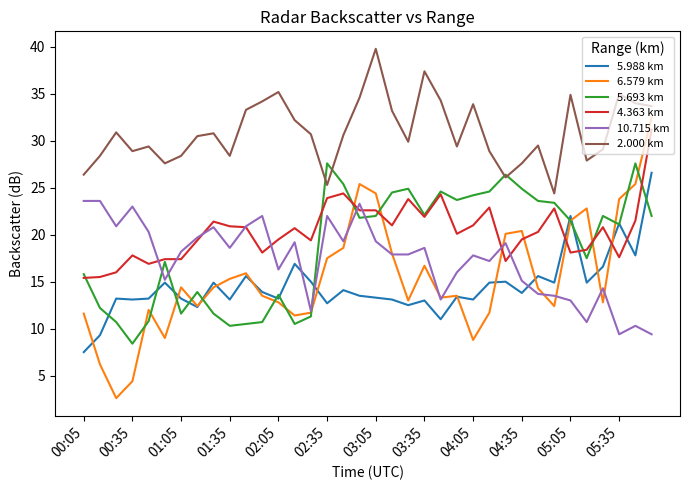

Which series has the largest total across all categories?

2.000 km